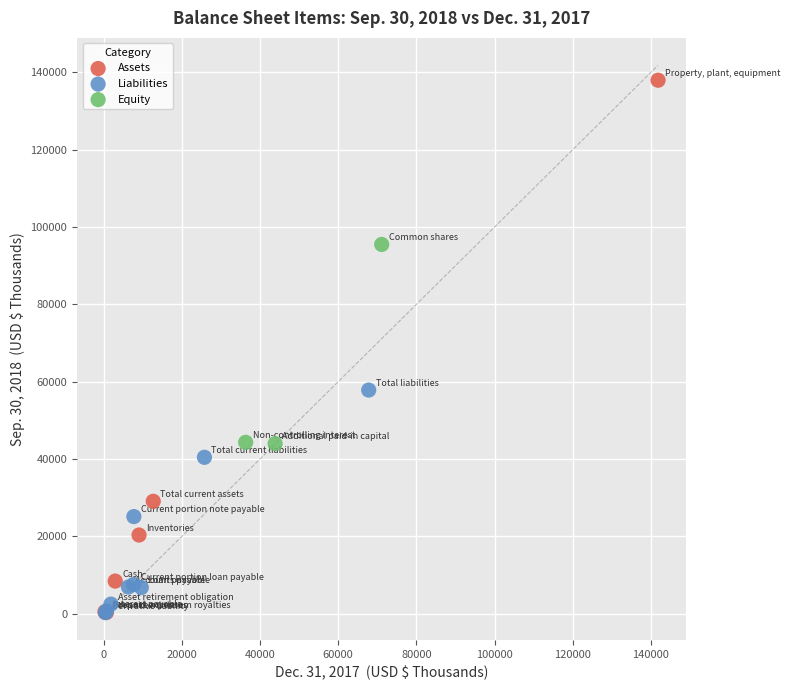

Which series reaches the maximum Y coordinate?

Assets